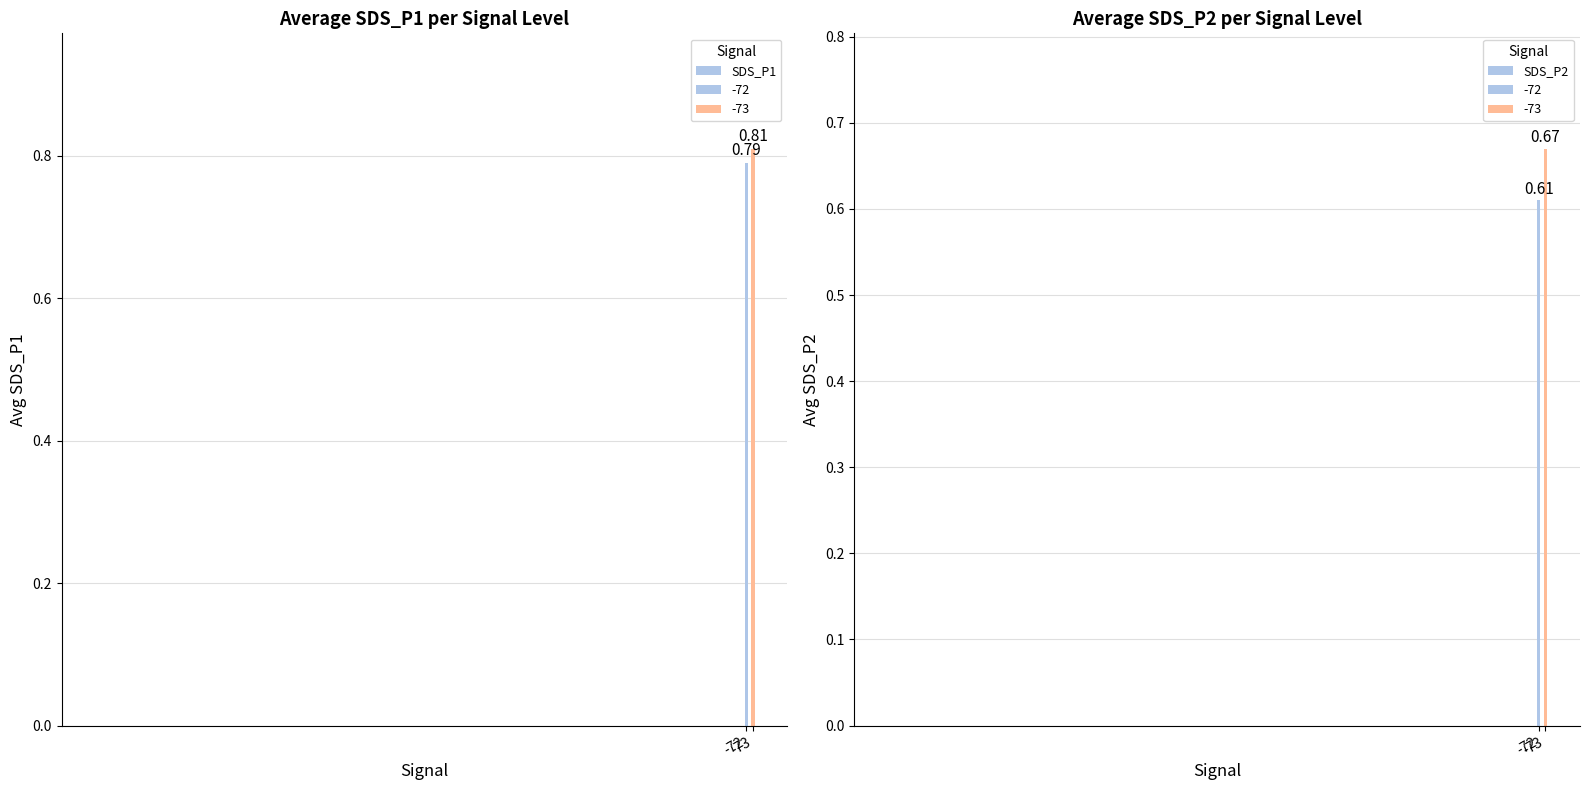

Is the value of SDS_P2 at -73 greater than the value of SDS_P1 at -73?

No